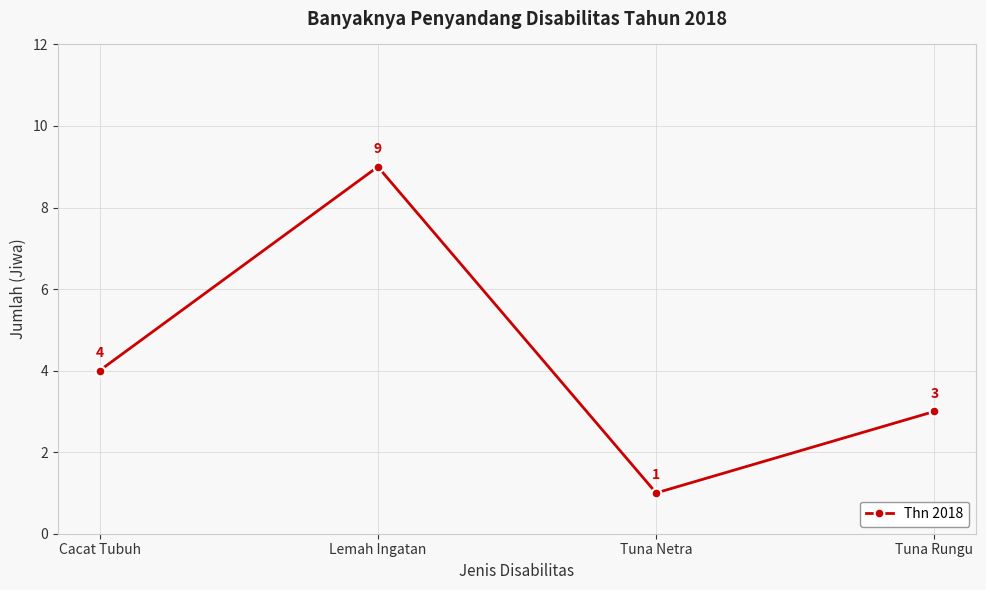

How many lines are shown in the chart?

1